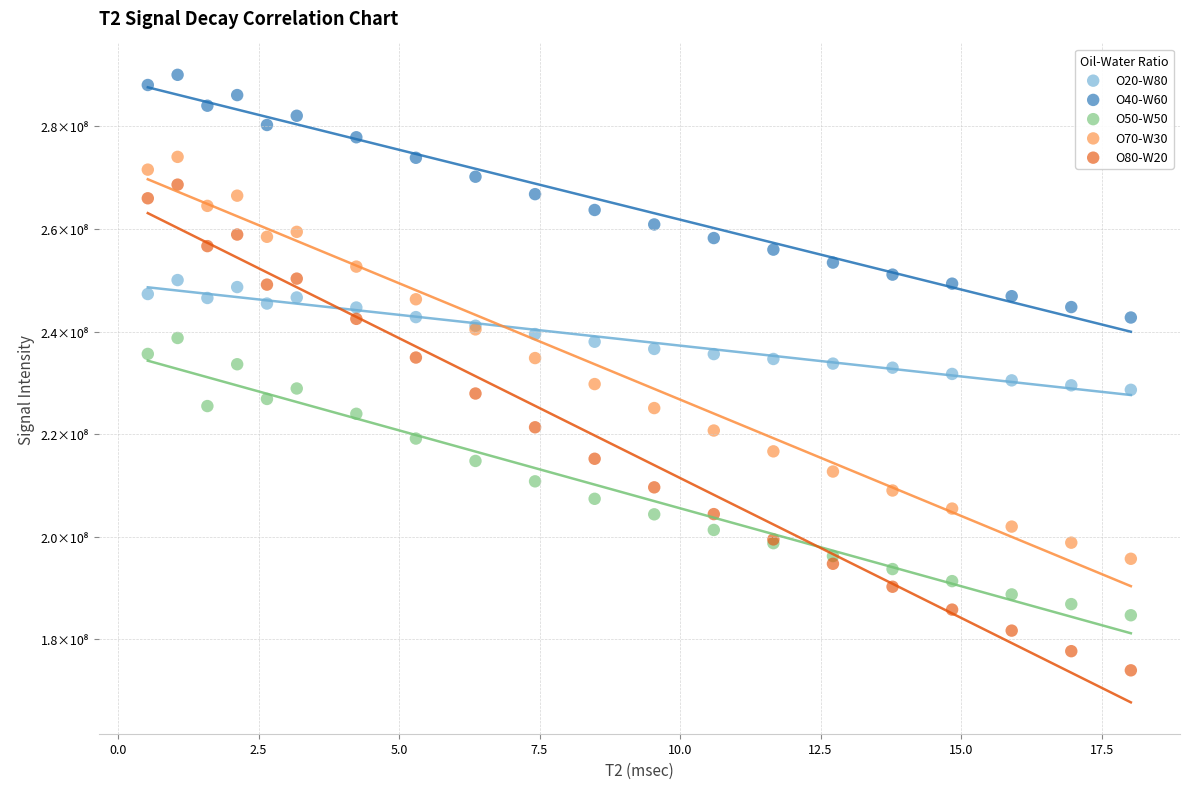

Which series contains the lowest Y value?

O80-W20